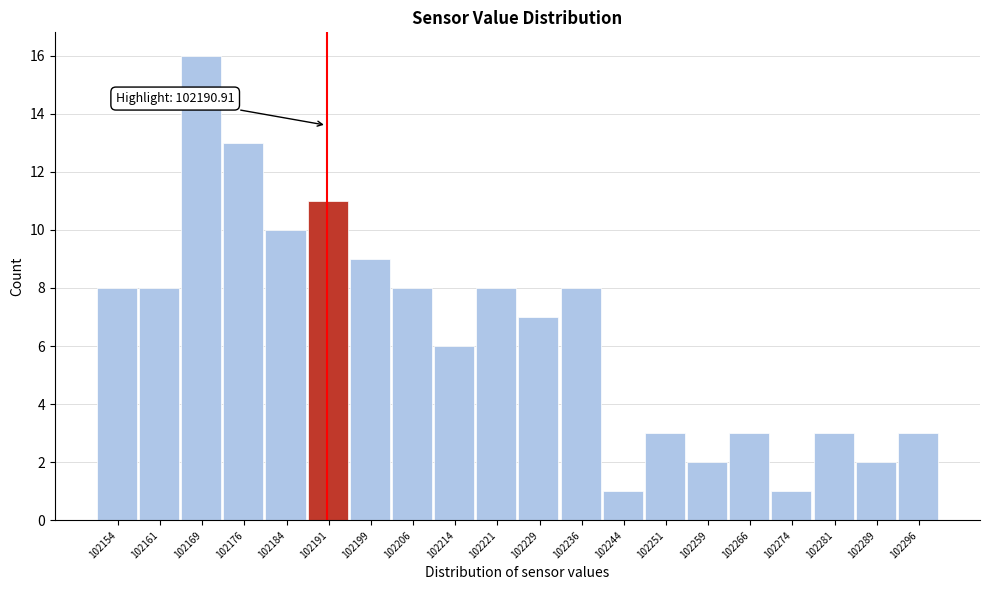

Over which range of the x-axis is the bar tallest?

102165 to 102173